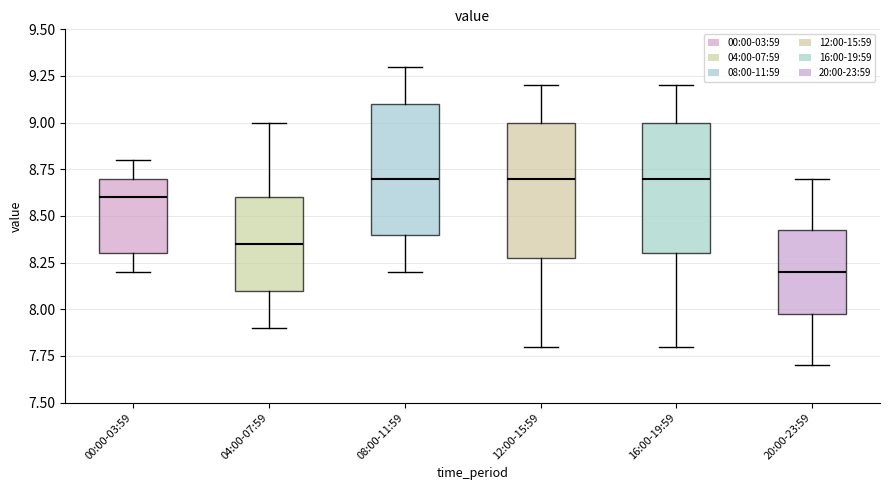

Where is the upper edge of the box for 00:00-03:59 on the y-axis? The values are not printed on the chart, so give them approximately, as read against the axis.

8.70